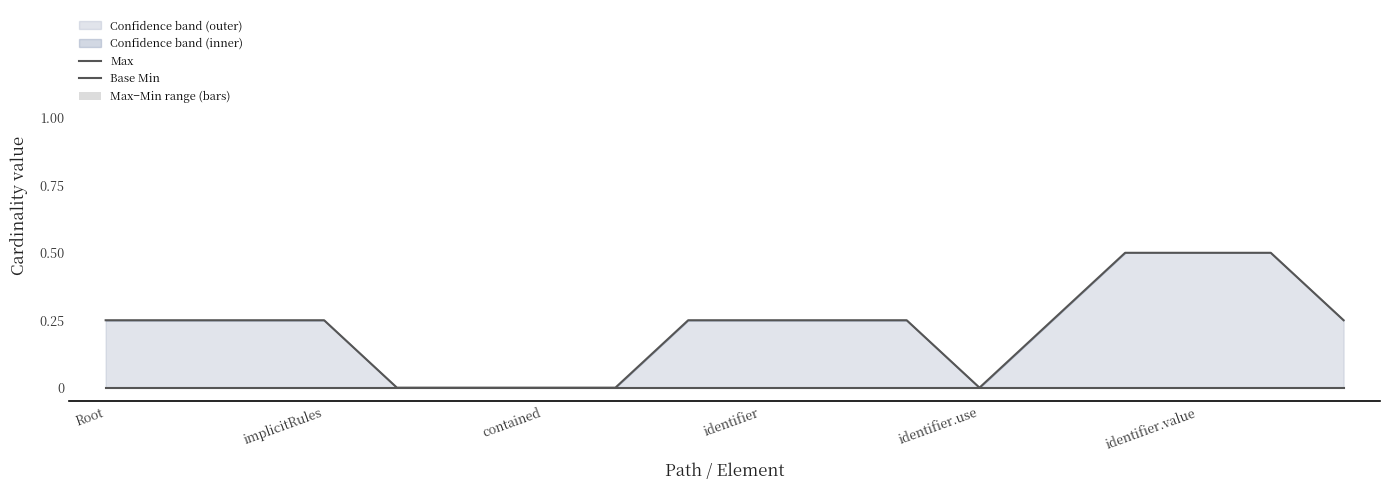

Count the number of categories in the chart.

18